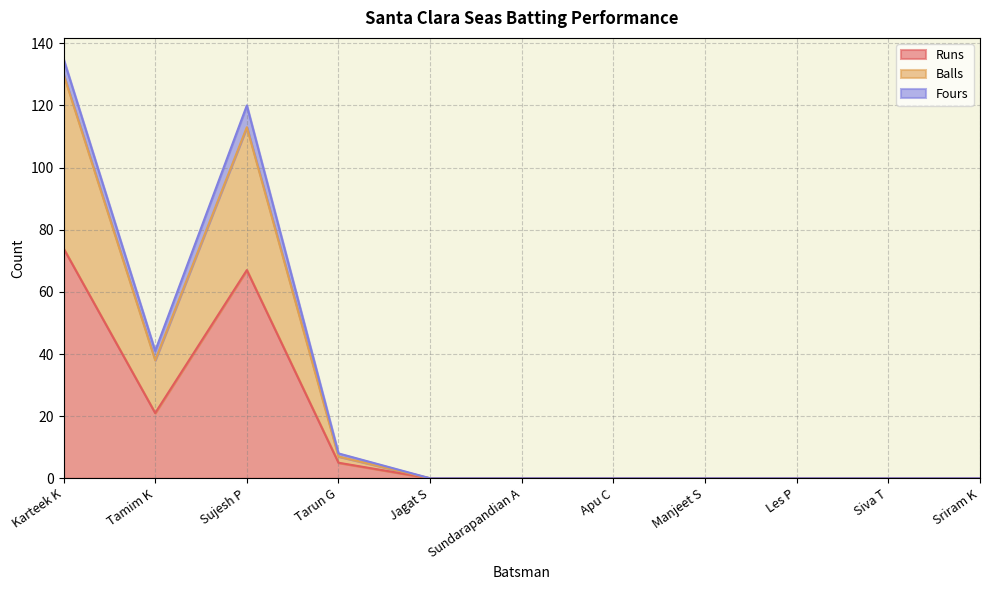

True or false: Balls and Runs intersect in this chart.

False